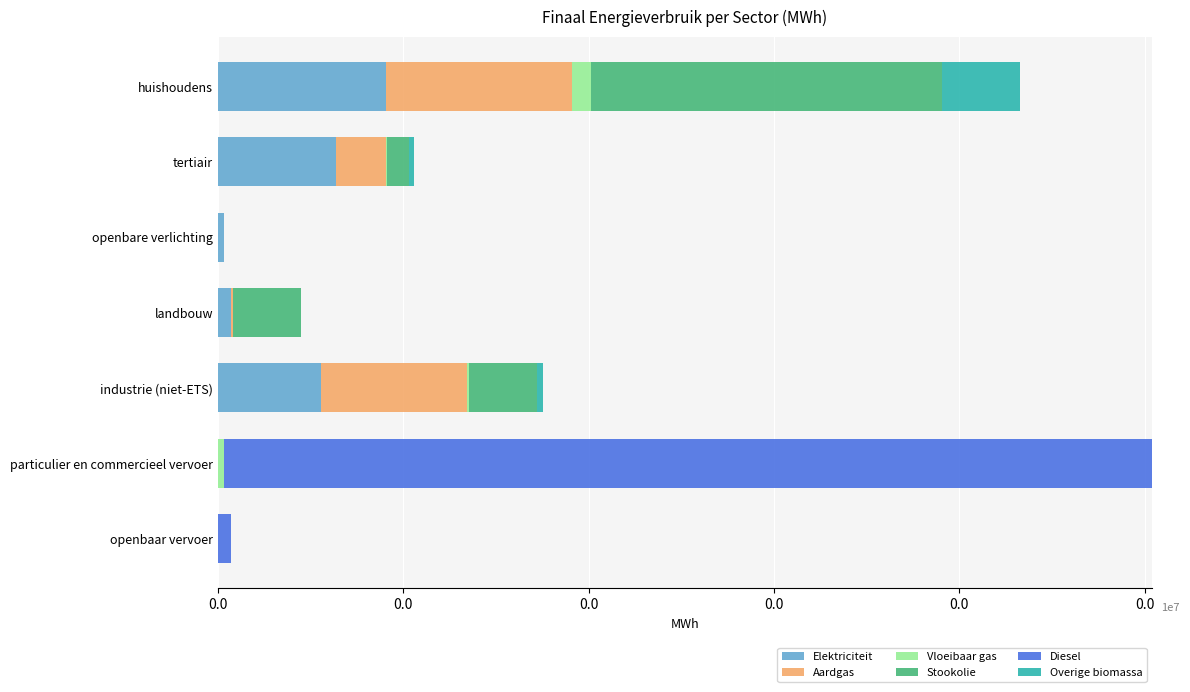

What are all the series names shown in the legend?

Elektriciteit, Aardgas, Vloeibaar gas, Stookolie, Diesel, Overige biomassa